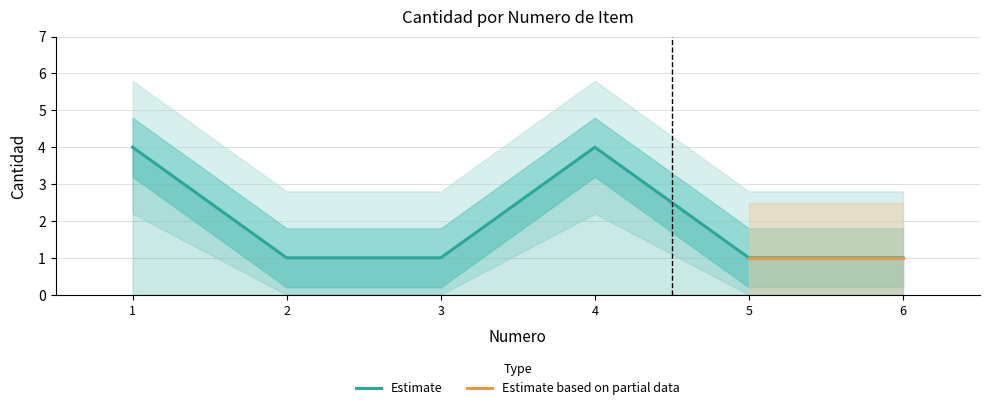

List the labels in order of value, largest first.

1, 4, 2, 3, 5, 6